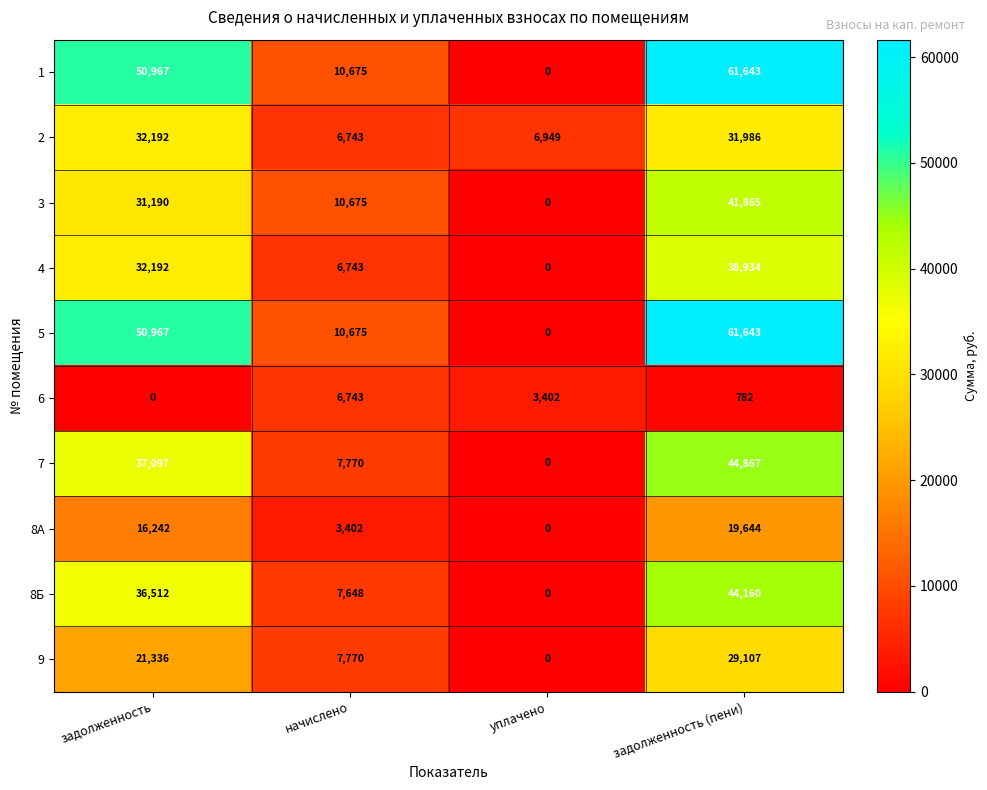

List the labels in order of 9 value, largest first.

задолженность (пени), задолженность, начислено, уплачено